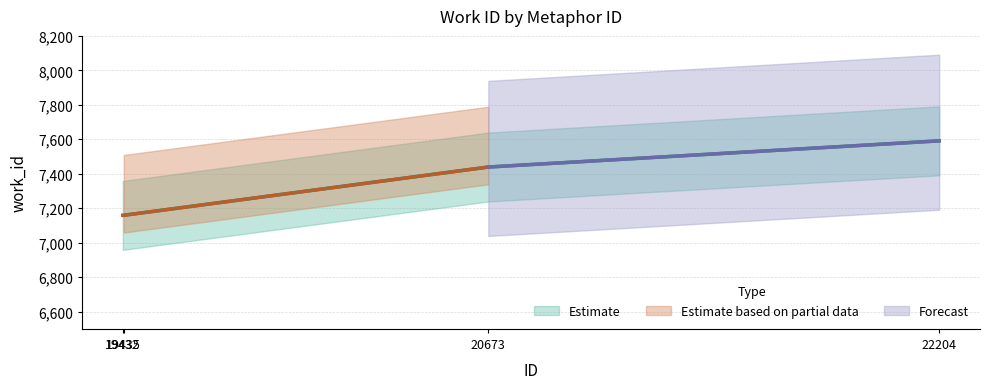

Reading right to left, transcribe all the data shown in this chart.

22204=7591	20673=7439	19435=7159	19432=7159